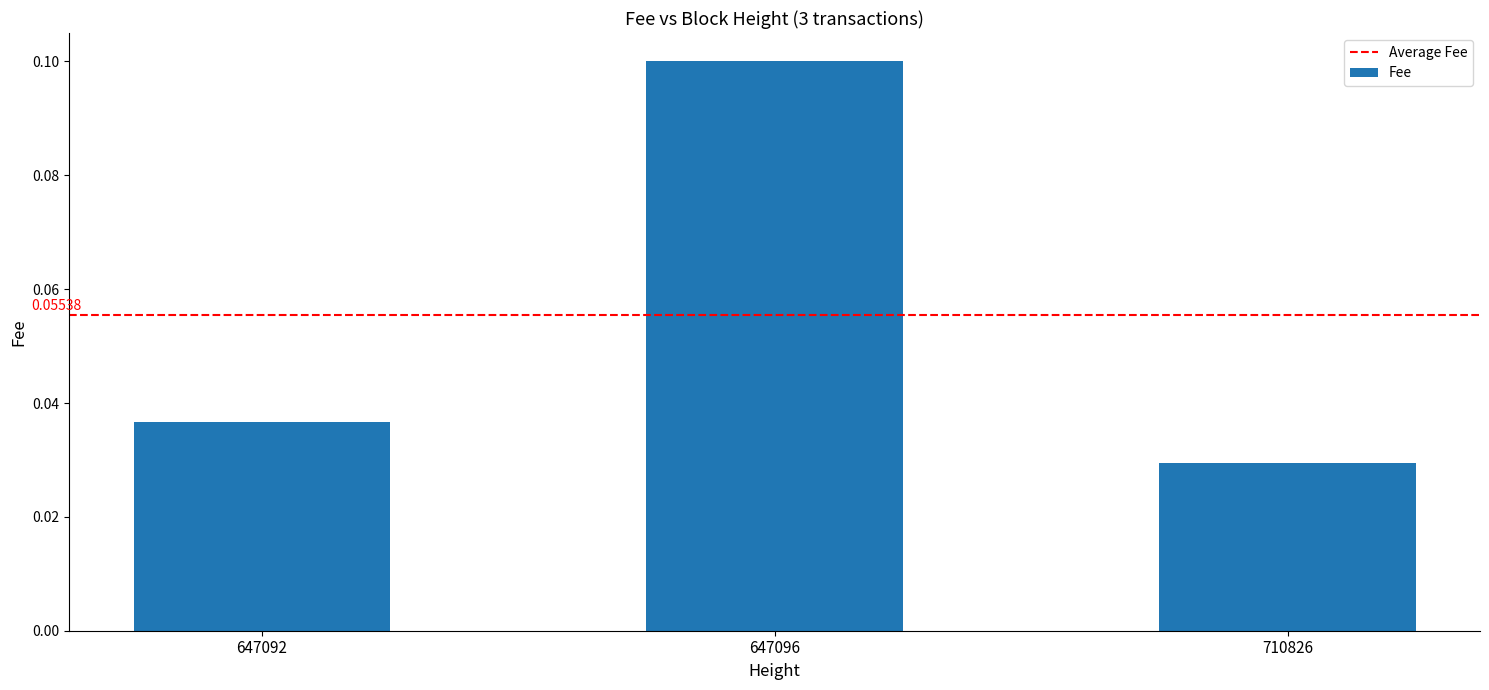

Rank the categories by value from highest to lowest.

647096, 647092, 710826